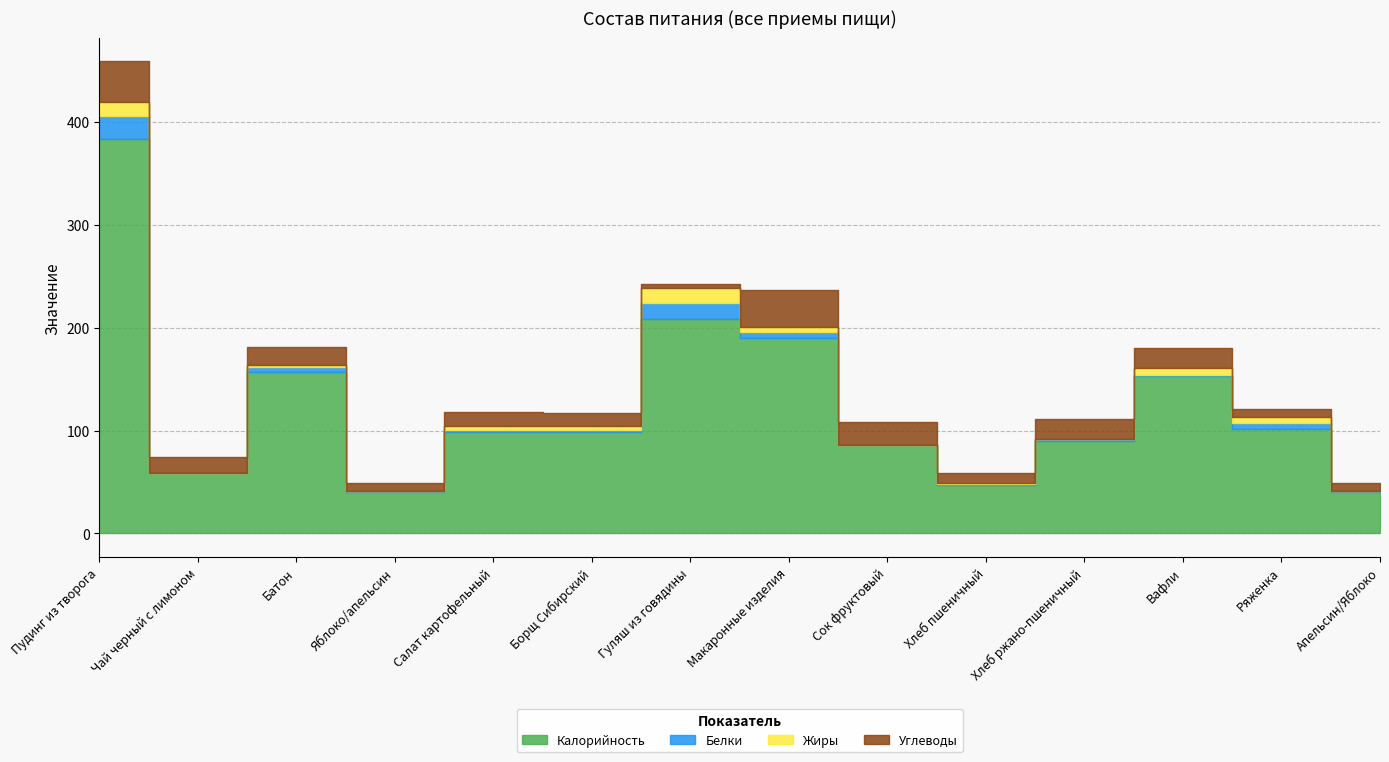

In Белки, how many points are lower than both neighbors (excluding endpoints)?

5